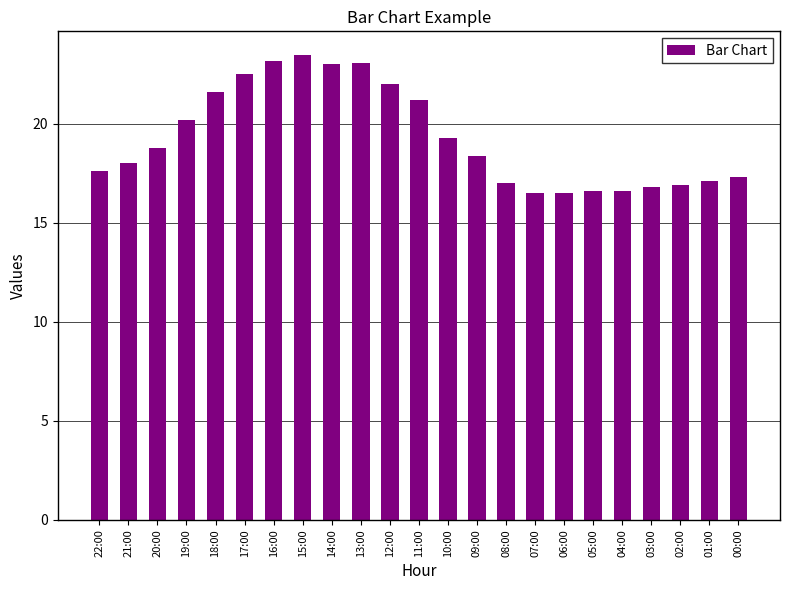

What value does the data have at 11:00?

21.2